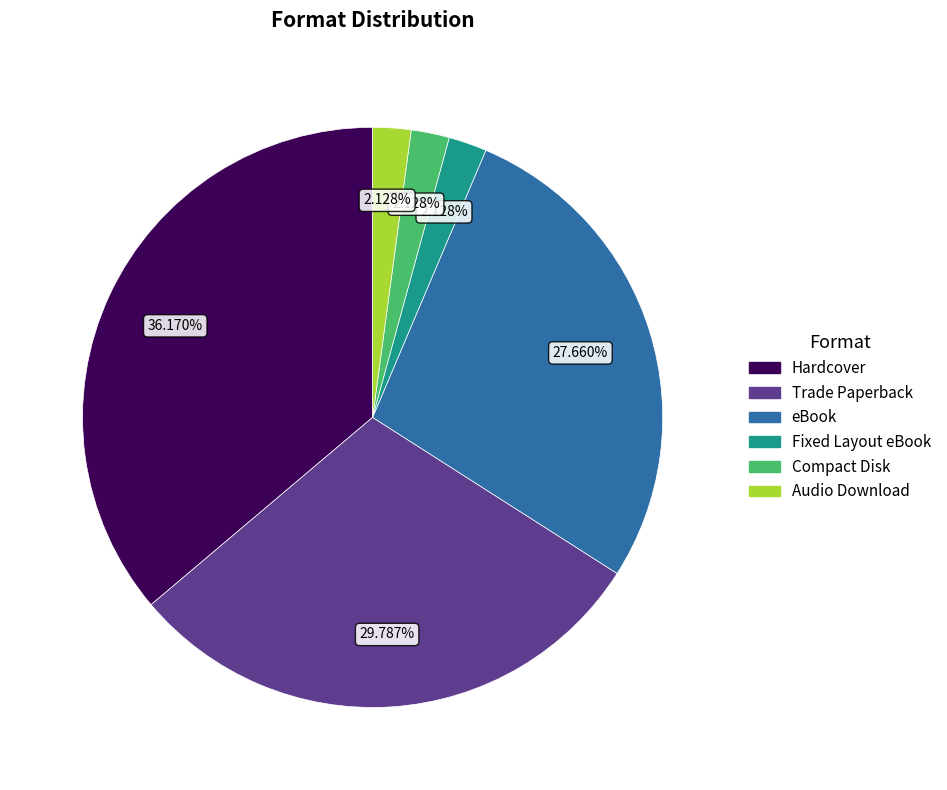

To the nearest percent, what is the difference between the Compact Disk and eBook slice percentages?

26%